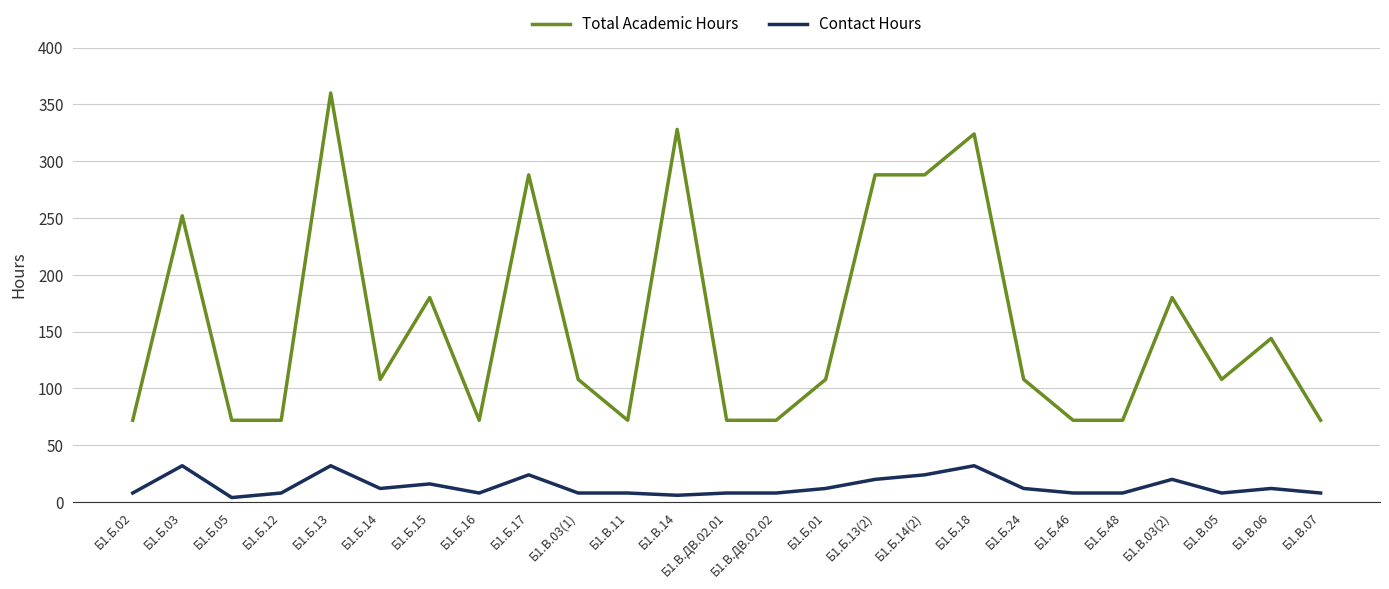

Is it true that Total Academic Hours equals 427 at Б1.В.14?

False